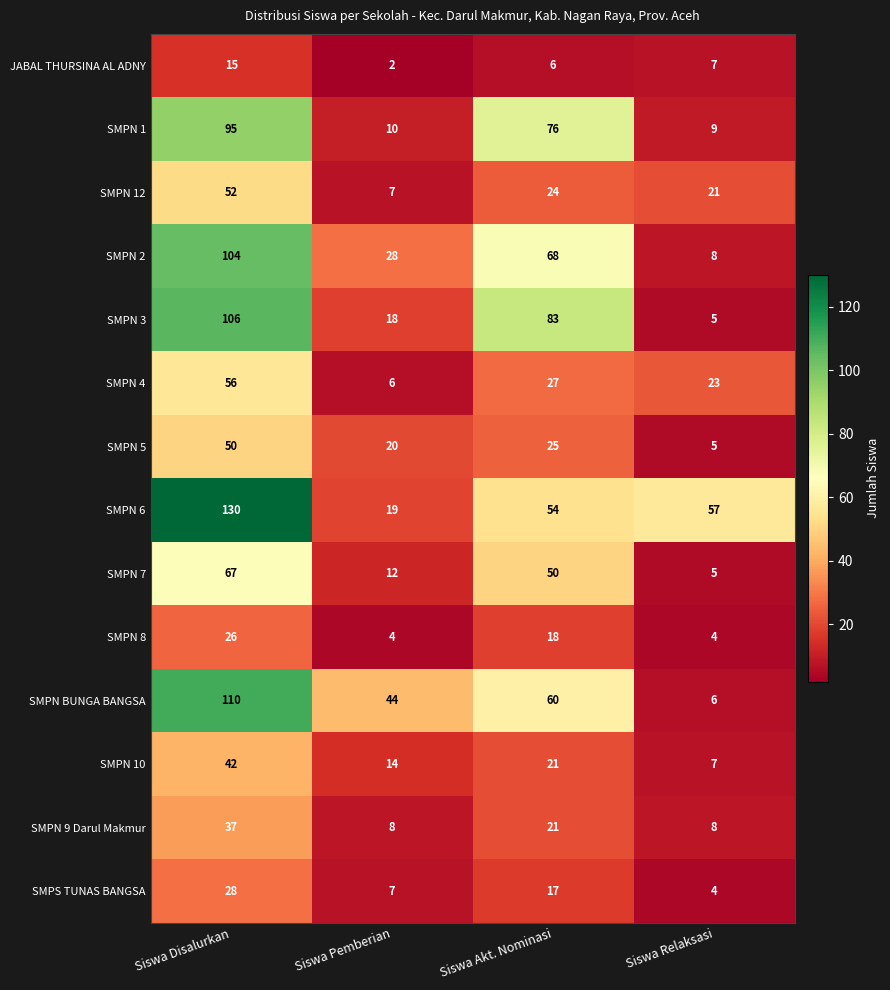

Rank the categories by JABAL THURSINA AL ADNY value from highest to lowest.

Siswa Disalurkan, Siswa Relaksasi, Siswa Akt. Nominasi, Siswa Pemberian